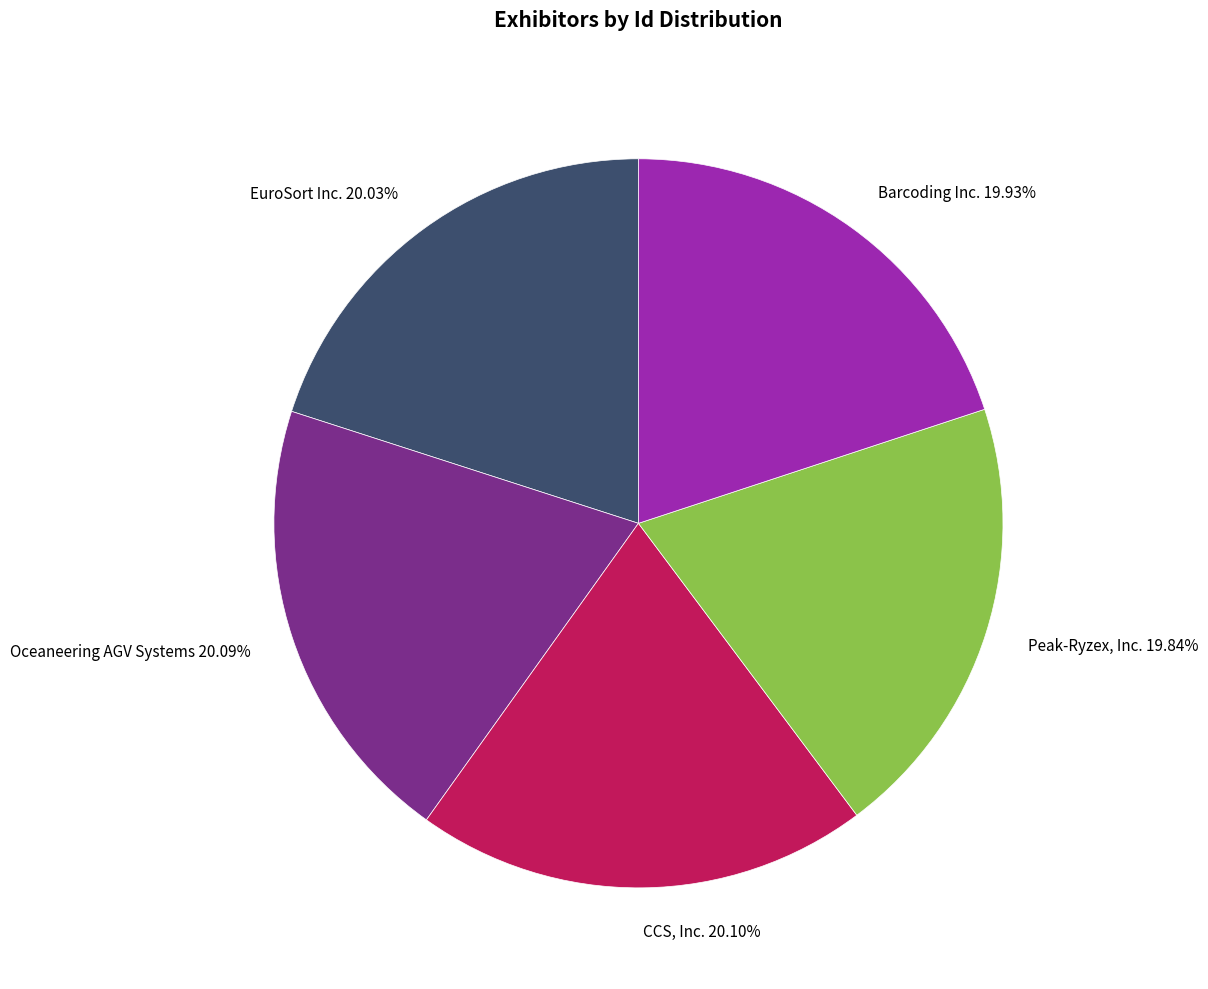

How many slices are in this pie chart?

5